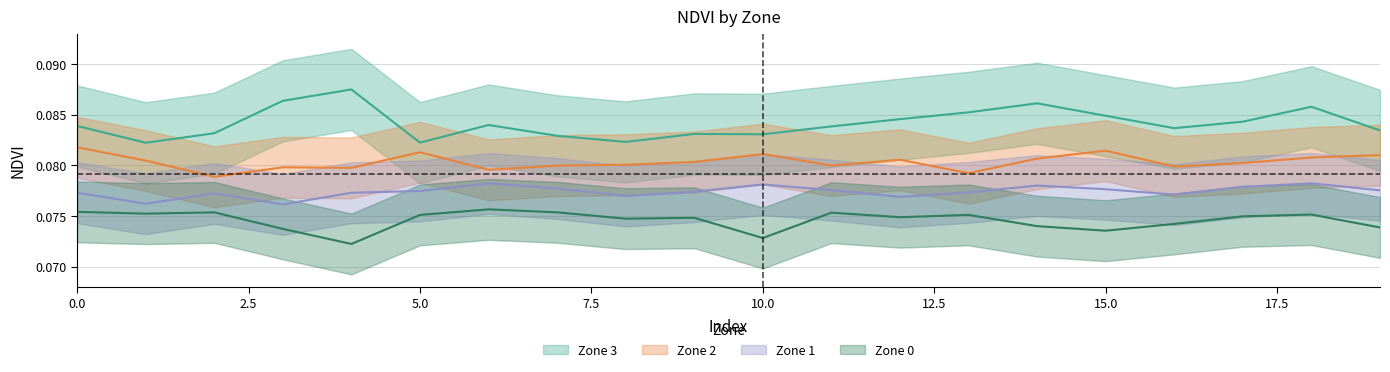

What is the approximate value of Zone 1 NDVI at 7?

0.1